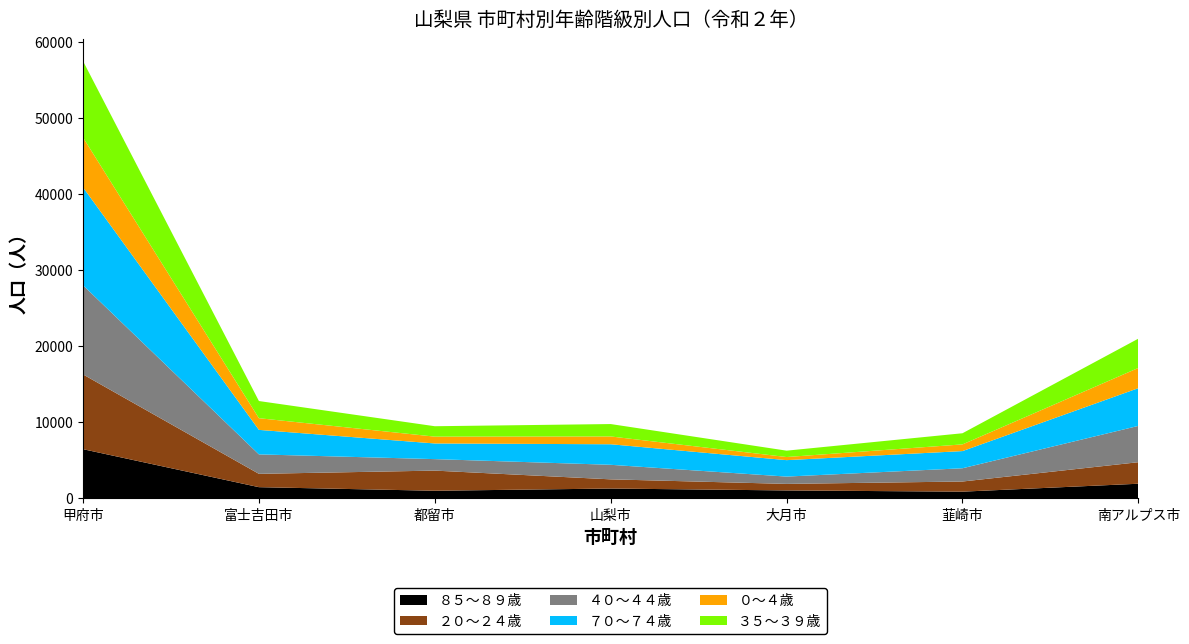

Reading left to right, what are all the values shown in this chart?

８５～８９歳: 甲府市=6468	富士吉田市=1472	都留市=1000	山梨市=1293	大月市=1042	韮崎市=881	南アルプス市=1924
２０～２４歳: 甲府市=9833	富士吉田市=1753	都留市=2651	山梨市=1208	大月市=861	韮崎市=1335	南アルプス市=2832
４０～４４歳: 甲府市=11728	富士吉田市=2559	都留市=1510	山梨市=1913	大月市=961	韮崎市=1743	南アルプス市=4777
７０～７４歳: 甲府市=12879	富士吉田市=3224	都留市=2061	山梨市=2703	大月市=2163	韮崎市=2259	南アルプス市=4965
０～４歳: 甲府市=6557	富士吉田市=1537	都留市=897	山梨市=1026	大月市=409	韮崎市=881	南アルプス市=2660
３５～３９歳: 甲府市=10048	富士吉田市=2257	都留市=1369	山梨市=1631	大月市=838	韮崎市=1465	南アルプス市=3852